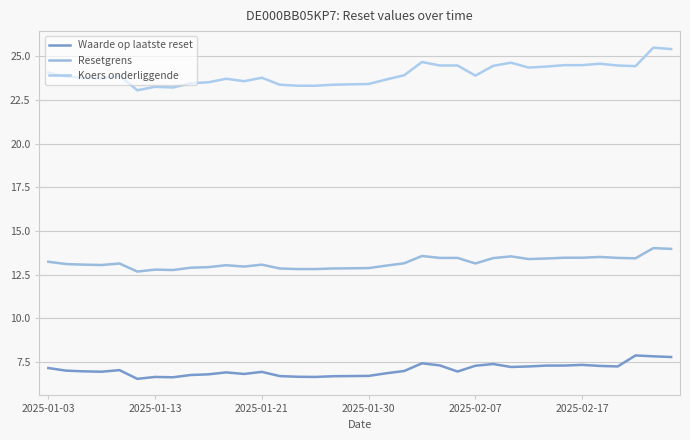

True or false: Resetgrens and Waarde op laatste reset cross at least once.

False